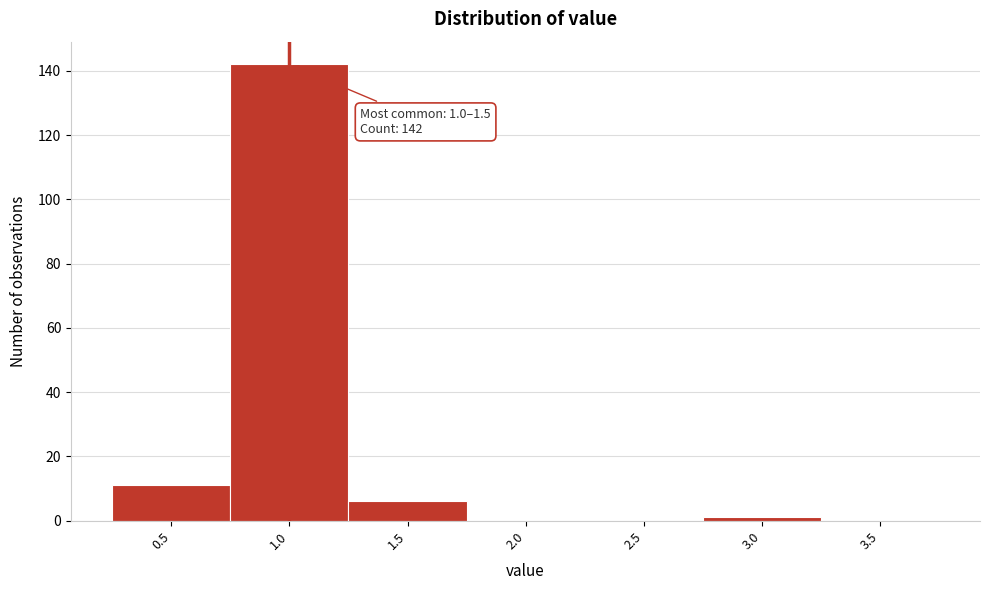

Reading left to right, what are all the values shown in this chart?

0.5=11	1.0=142	1.5=6	2.0=0	2.5=0	3.0=1	3.5=0